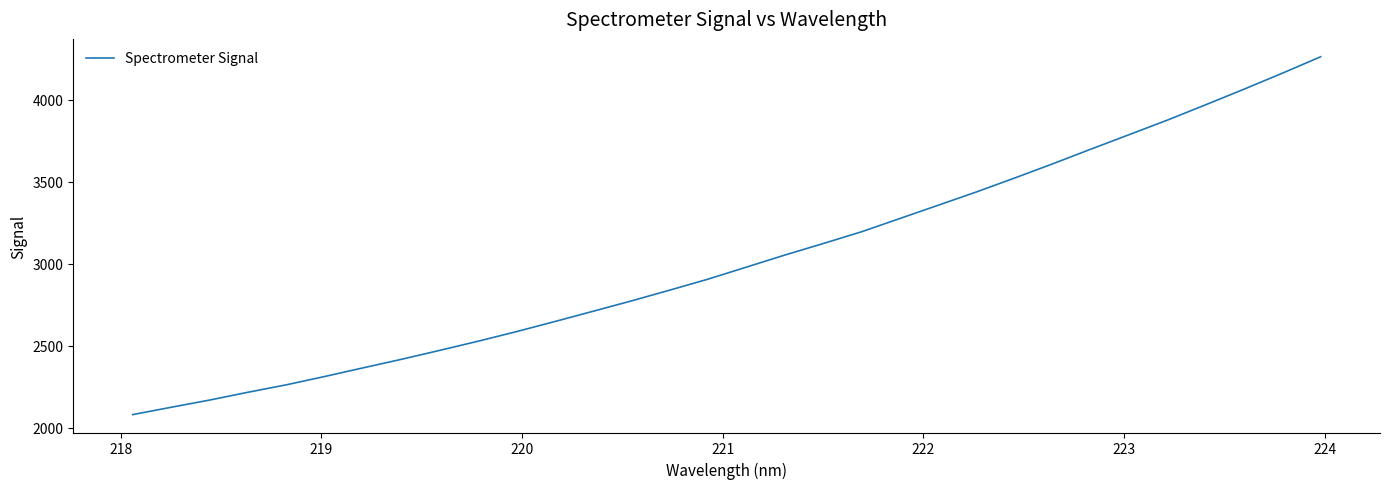

Is this an area chart (filled region under the line)?

No